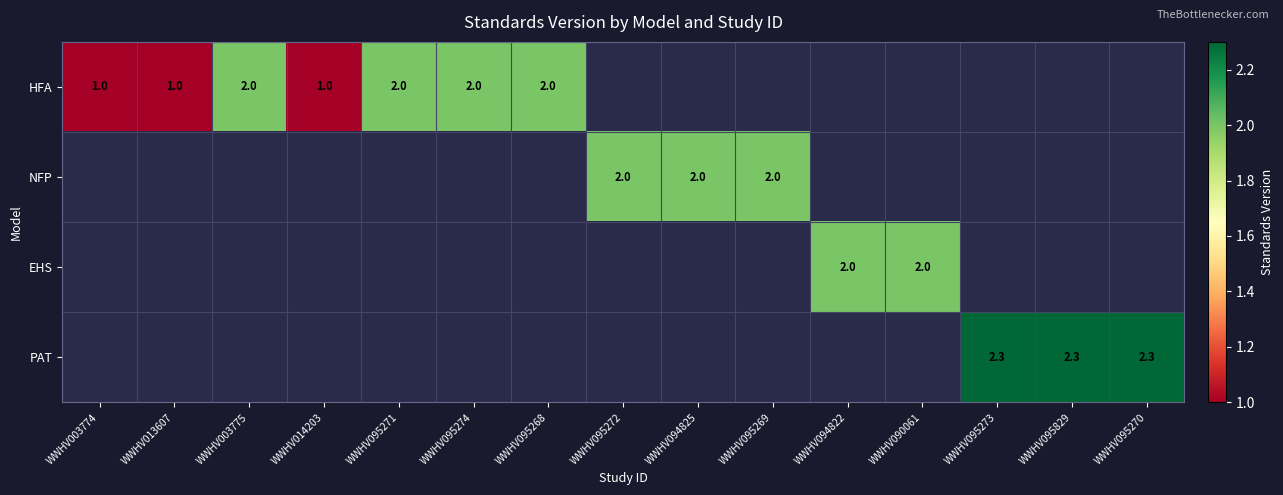

The HFA series shows 2.0 at WWHV003775. True or false?

True